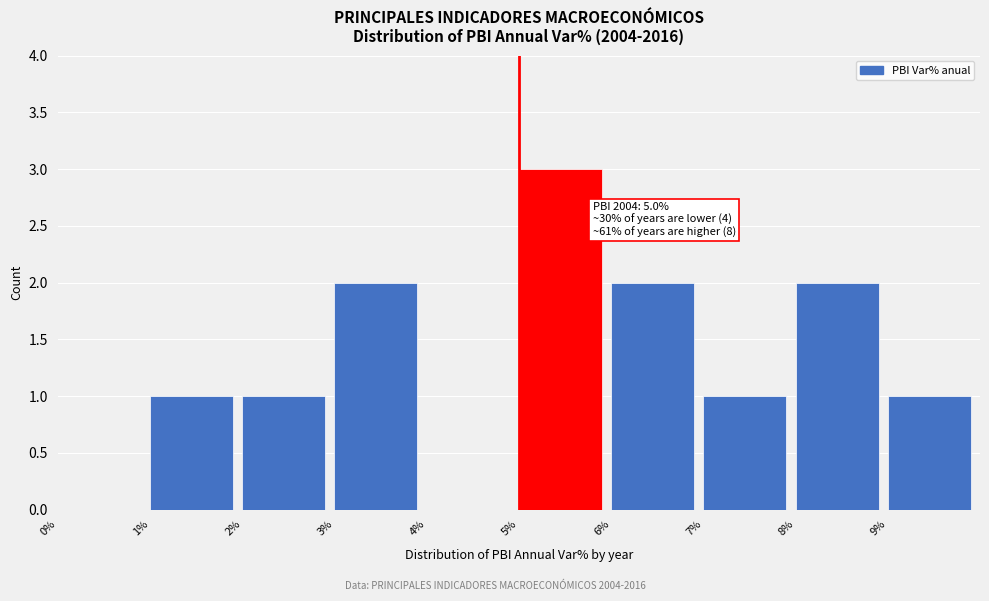

Reading left to right, transcribe all the data shown in this chart.

0%=0	1%=1	2%=1	3%=2	4%=0	5%=3	6%=2	7%=1	8%=2	9%=1